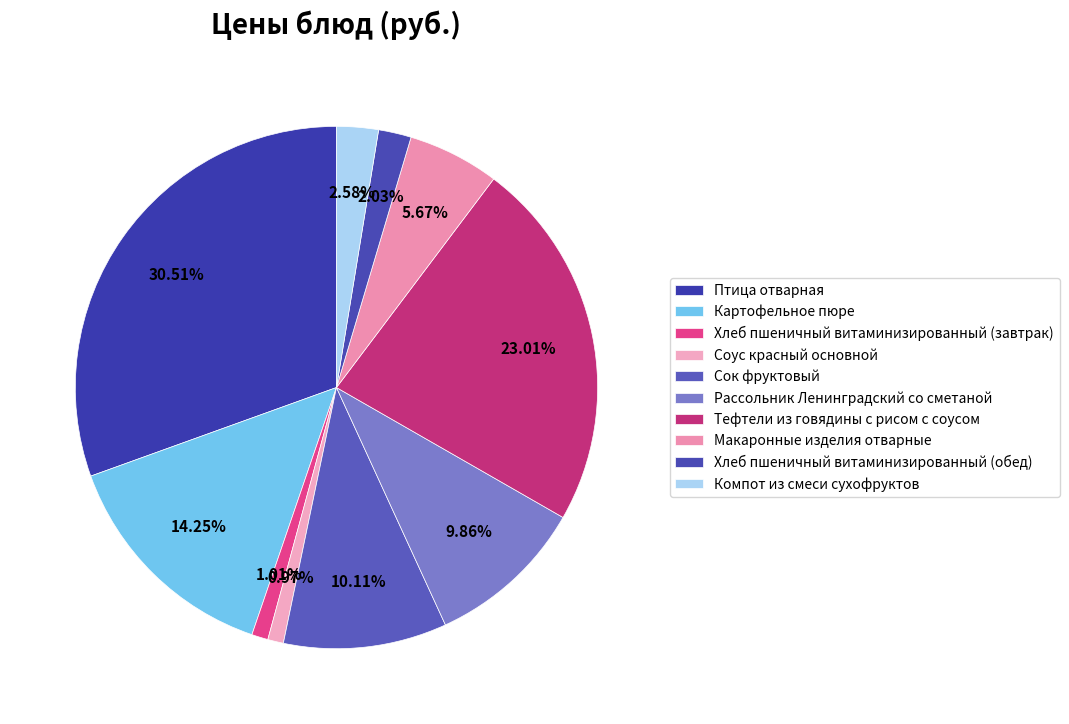

What is the smallest slice in the pie chart?

Соус красный основной